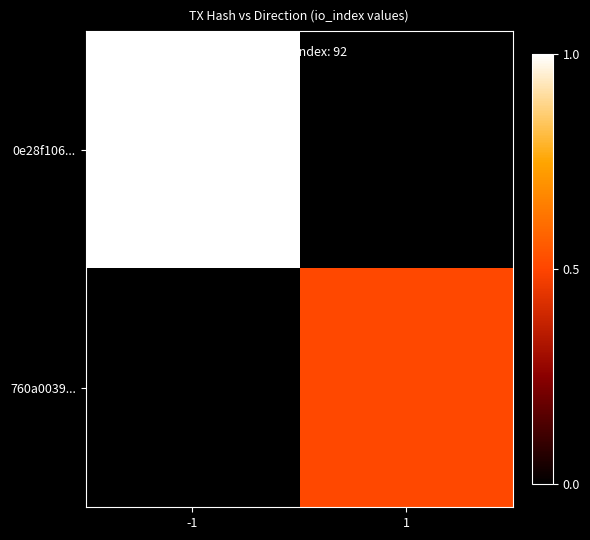

Which series has the largest range (max minus min)?

0e28f106...